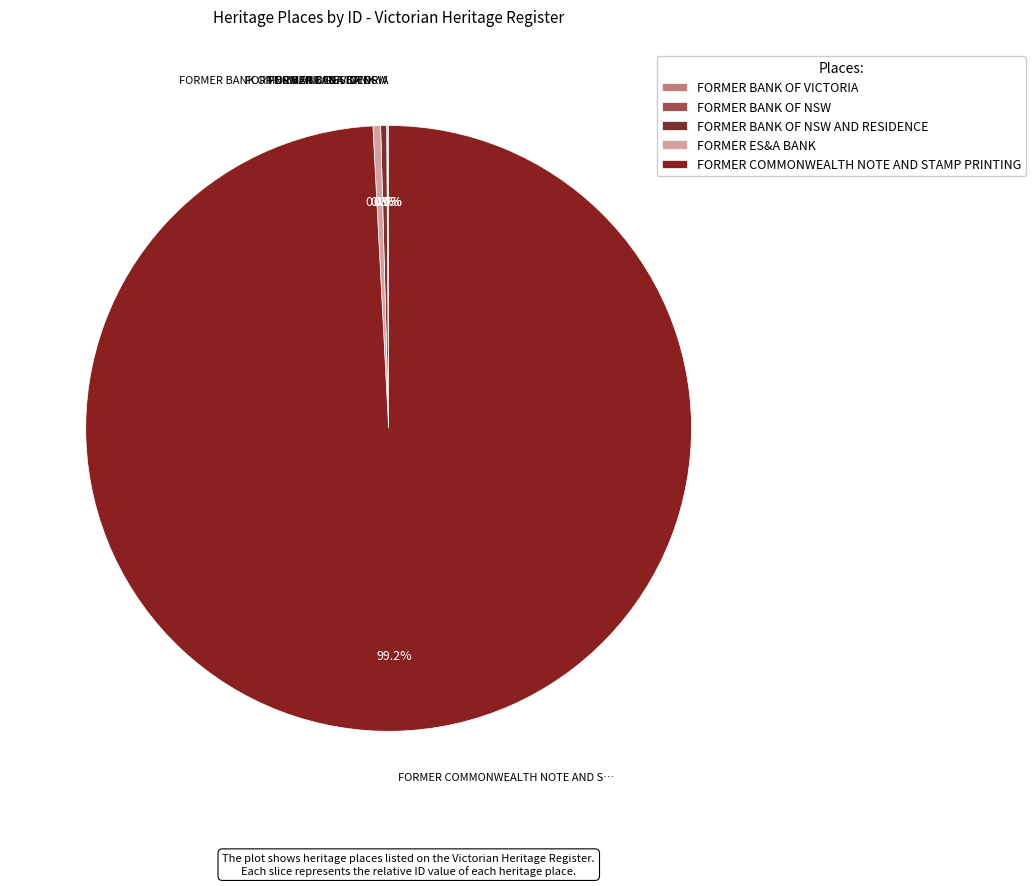

Count the number of slices in the pie.

5